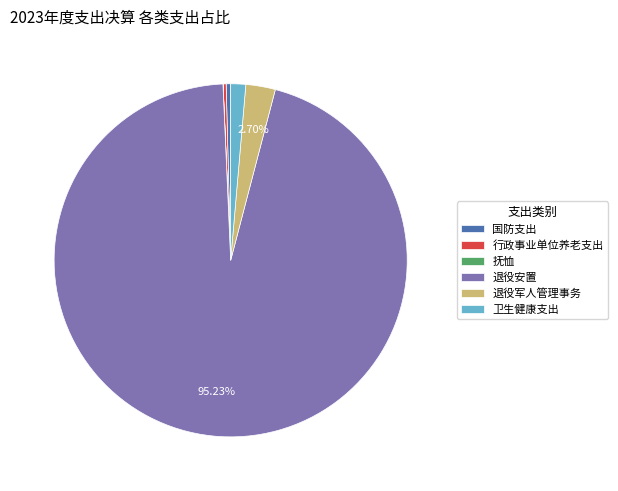

Which category accounts for the majority?

退役安置